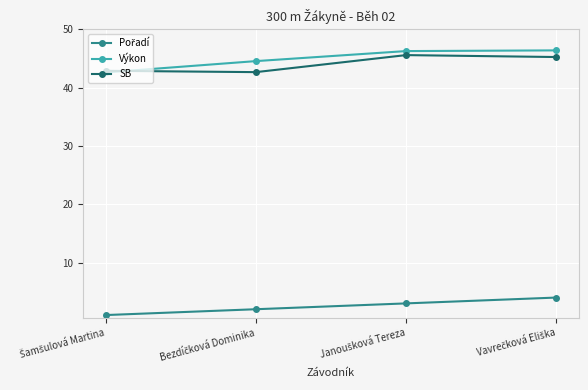

What is the value of the SB point at the 1st from the left?

42.9